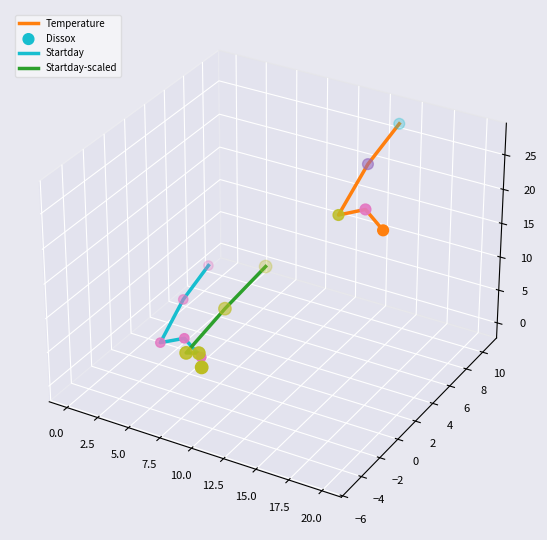

What are all the series names shown in the legend?

Temperature, Startday, Startday-scaled, Dissox